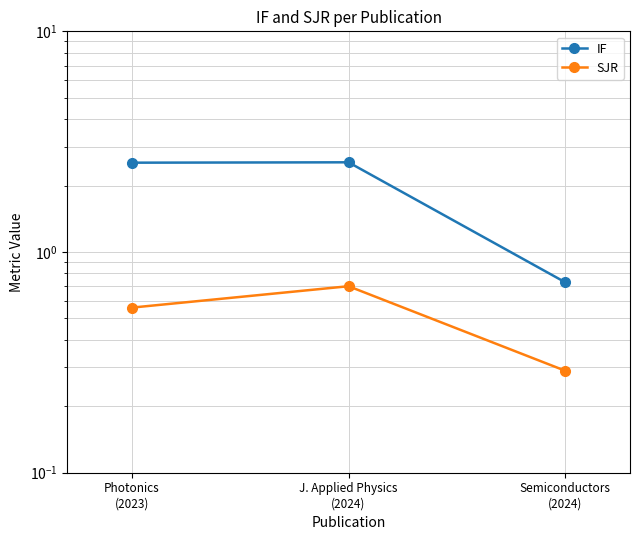

Reading left to right, extract all data points from this chart.

IF: Photonics
(2023)=2.5	J. Applied Physics
(2024)=2.5	Semiconductors
(2024)=0.7
SJR: Photonics
(2023)=0.6	J. Applied Physics
(2024)=0.7	Semiconductors
(2024)=0.3